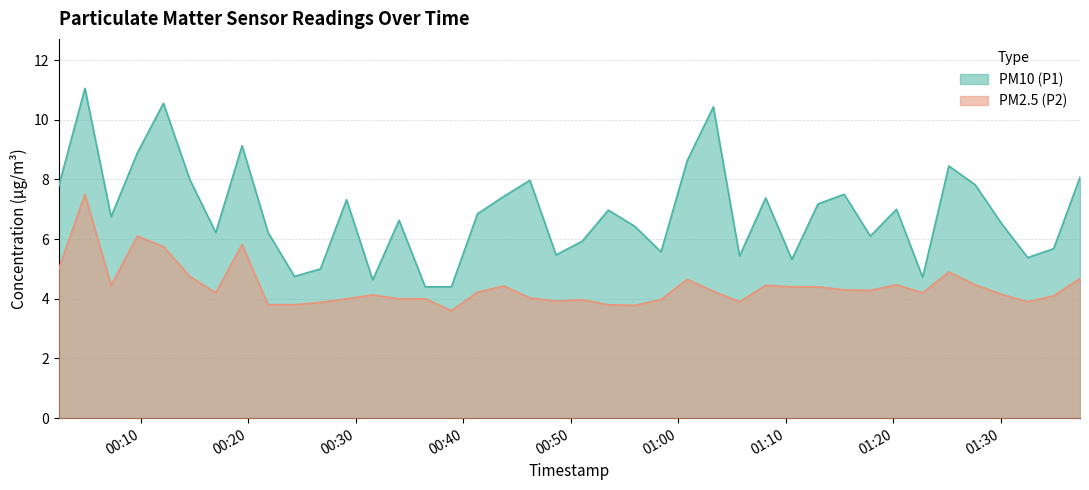

List the series in order of their peak value, lowest first.

PM2.5 (P2), PM10 (P1)